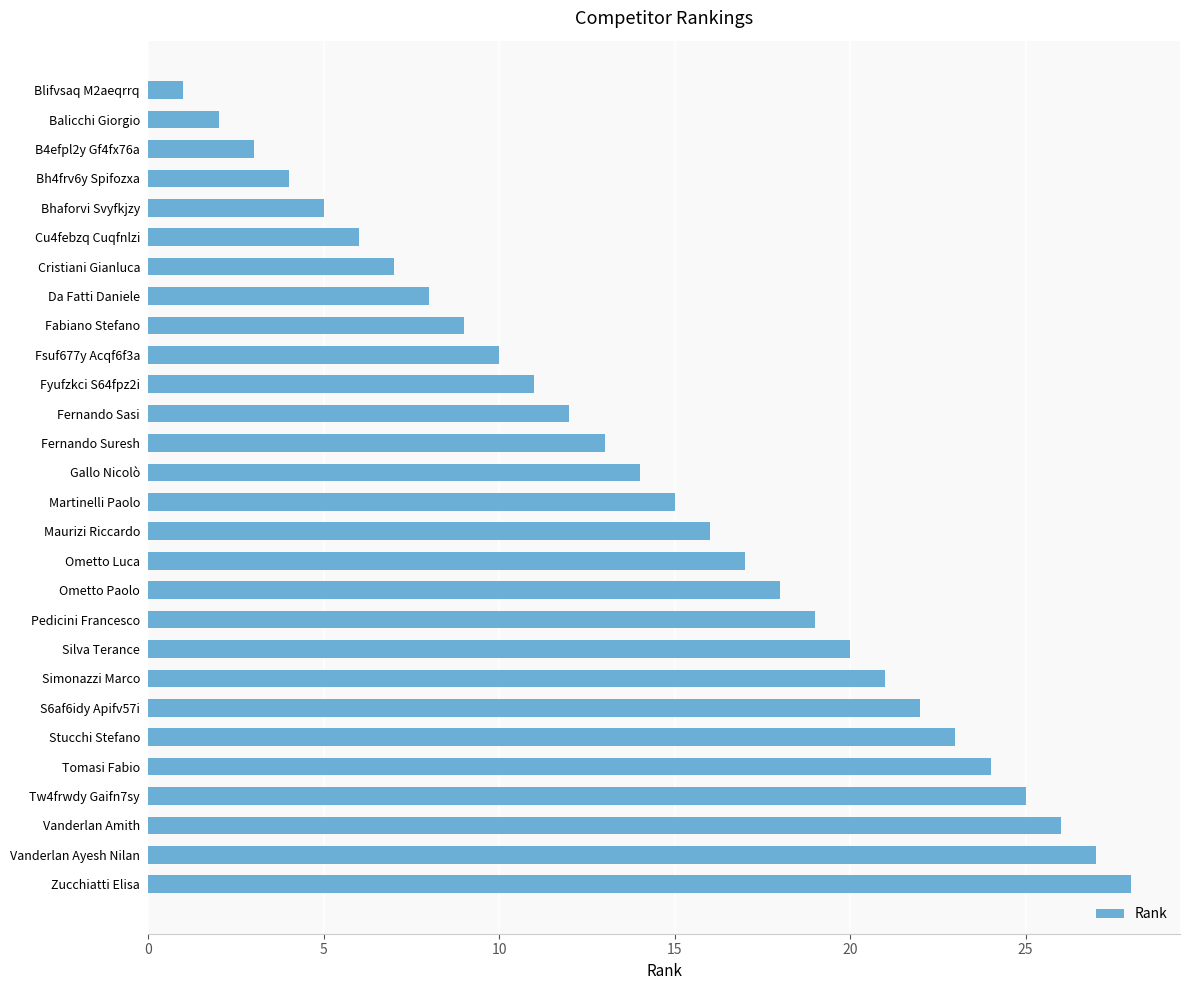

List the labels in order of value, largest first.

Zucchiatti Elisa, Vanderlan Ayesh Nilan, Vanderlan Amith, Tw4frwdy Gaifn7sy, Tomasi Fabio, Stucchi Stefano, S6af6idy Apifv57i, Simonazzi Marco, Silva Terance, Pedicini Francesco, Ometto Paolo, Ometto Luca, Maurizi Riccardo, Martinelli Paolo, Gallo Nicolò, Fernando Suresh, Fernando Sasi, Fyufzkci S64fpz2i, Fsuf677y Acqf6f3a, Fabiano Stefano, Da Fatti Daniele, Cristiani Gianluca, Cu4febzq Cuqfnlzi, Bhaforvi Svyfkjzy, Bh4frv6y Spifozxa, B4efpl2y Gf4fx76a, Balicchi Giorgio, Blifvsaq M2aeqrrq